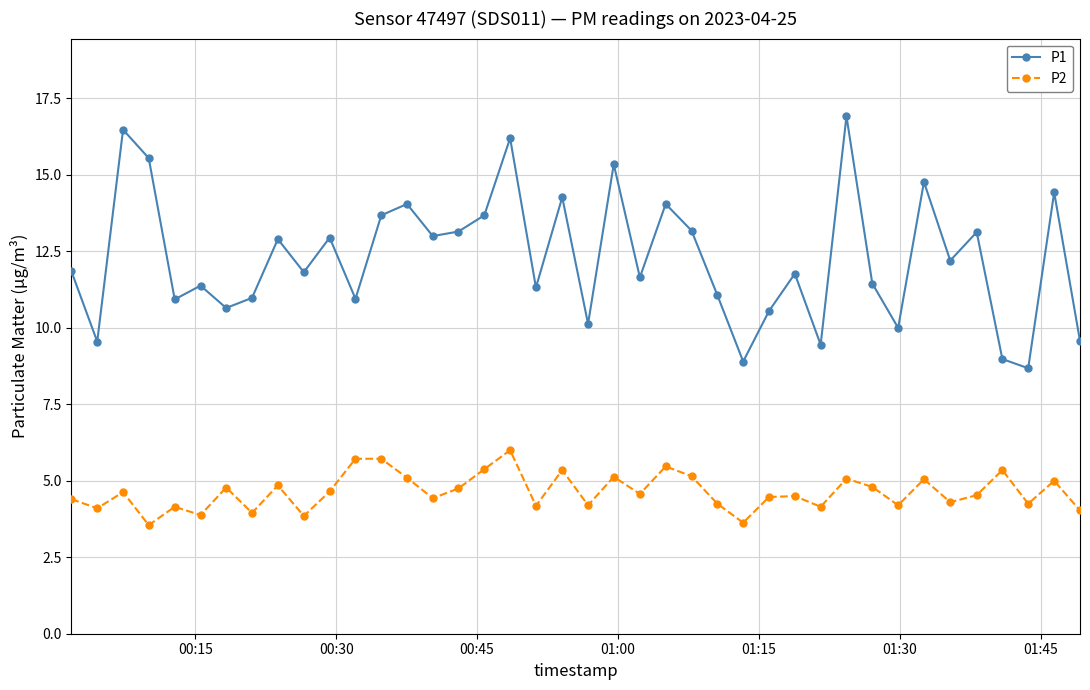

What are all the series names shown in the legend?

P1, P2